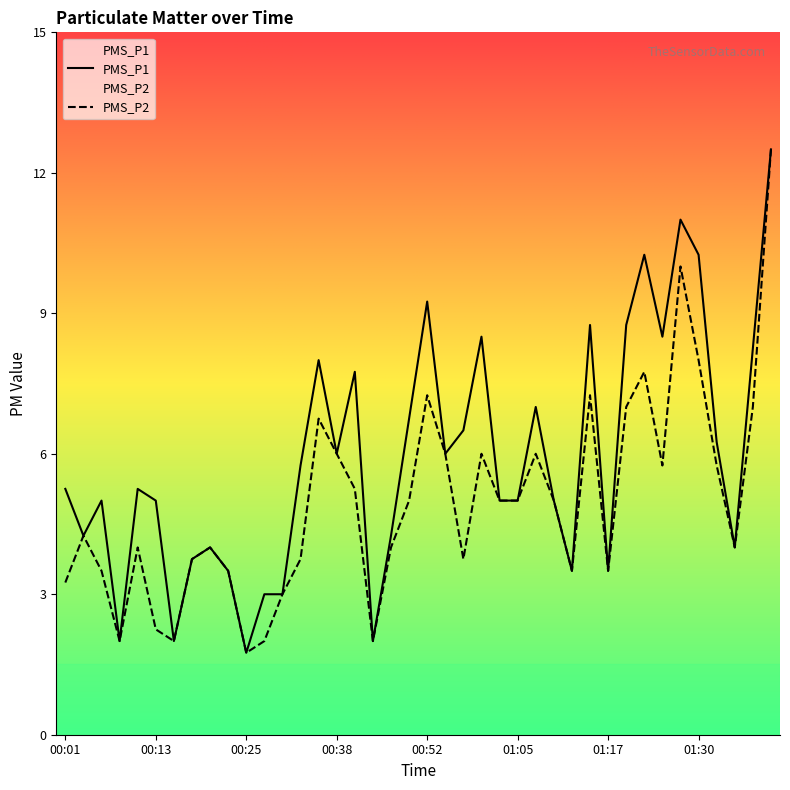

The PMS_P2 series shows 6.0 at 01:00. True or false?

True